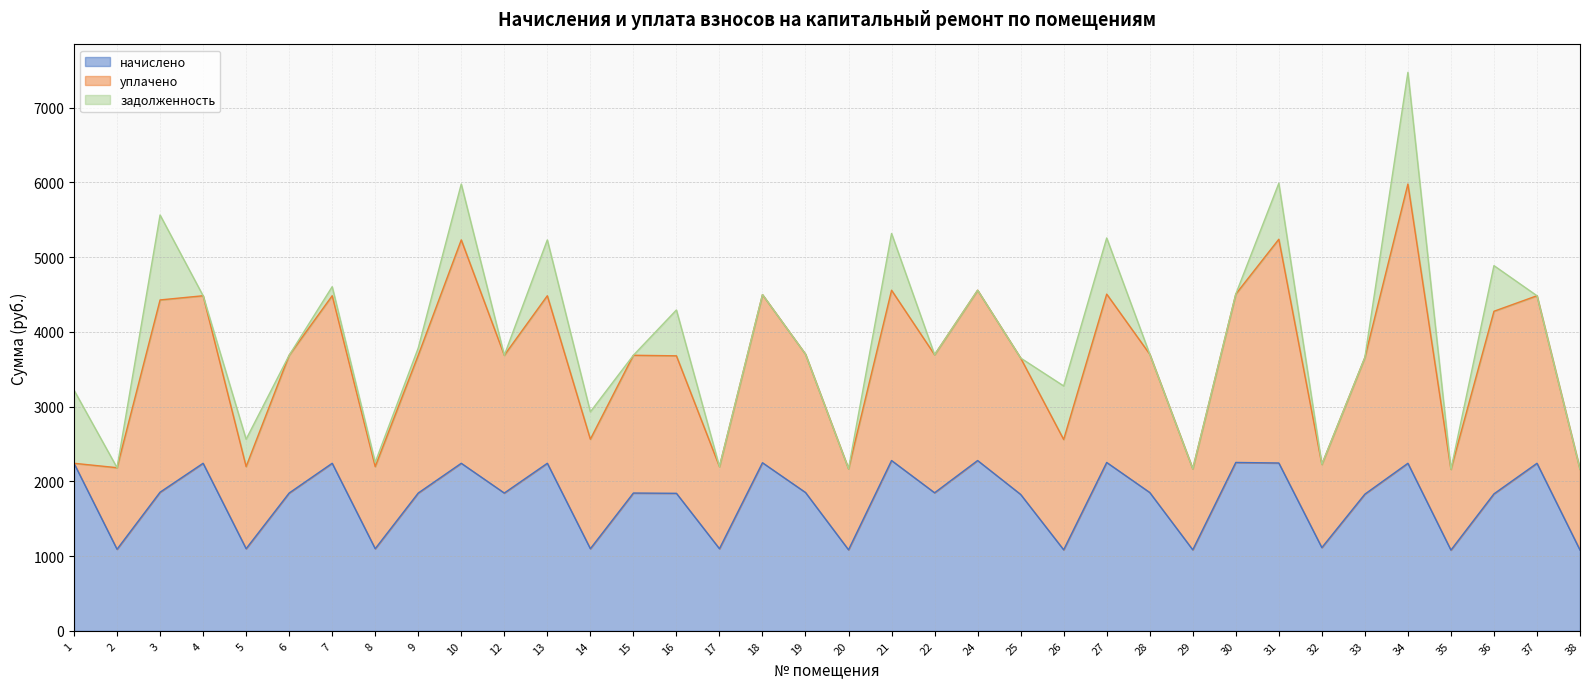

Reading left to right, list all the values displayed in this chart.

начислено: 2241.7	1091.3	1854.6	2241.7	1098.7	1843.5	2241.7	1098.7	1843.5	2241.7	1843.5	2241.7	1098.7	1843.5	1839.8	1098.7	2249.1	1850.9	1084.0	2278.6	1847.2	2278.6	1825.1	1084.0	2252.8	1850.9	1084.0	2252.8	2245.4	1113.5	1828.7	2241.7	1080.3	1832.4	2241.7	1080.3
уплачено: 0.0	1091.3	2572.7	2241.7	1098.7	1843.5	2241.7	1098.7	1843.5	2988.9	1843.5	2241.7	1465.0	1843.5	1839.8	1098.7	2249.1	1850.9	1084.0	2278.6	1847.2	2278.6	1825.1	1476.1	2252.8	1850.9	1084.0	2252.8	2993.8	1113.5	1828.7	3736.2	1080.3	2443.2	2241.7	1080.3
задолженность: 978.6	0.0	1136.5	0.0	366.2	0.0	121.0	56.8	97.5	747.2	0.0	747.2	366.2	0.0	613.3	0.0	0.0	0.0	0.0	759.5	0.0	0.0	0.0	716.1	750.9	0.0	0.0	0.0	748.5	0.0	0.0	1494.5	0.0	610.8	0.0	0.0